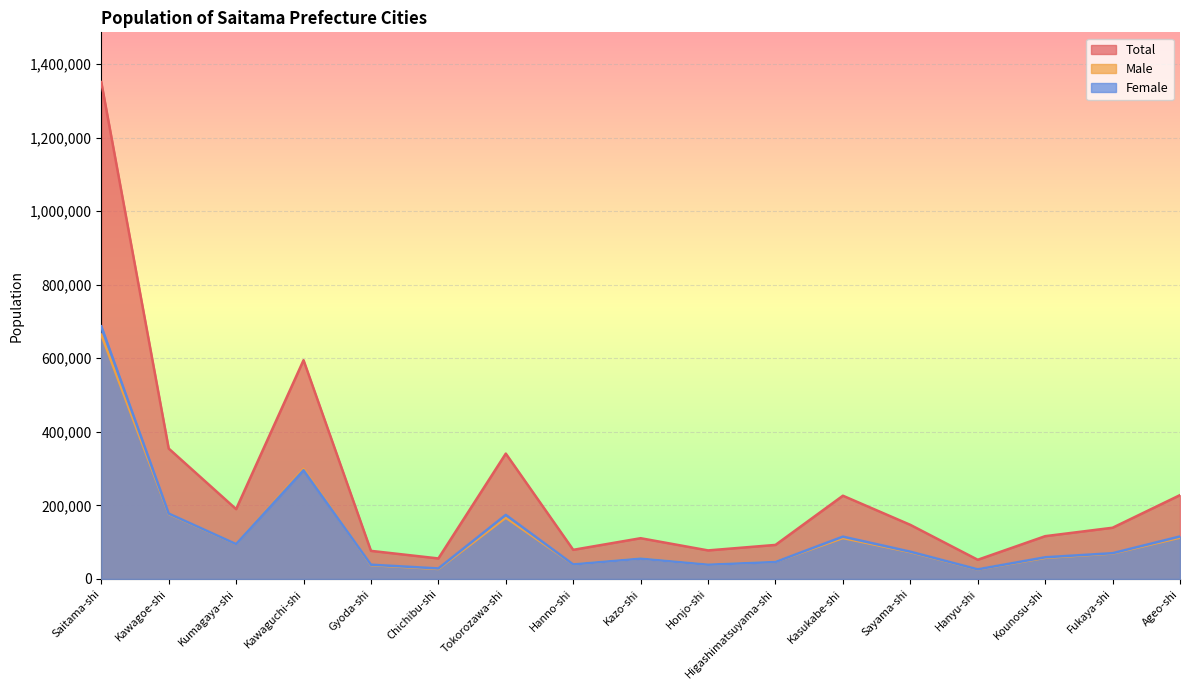

What are all the series names shown in the legend?

Total, Male, Female